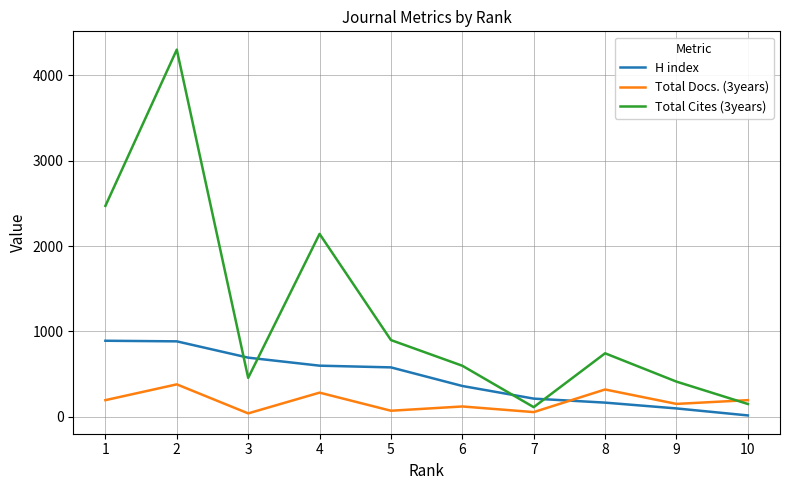

Count the number of categories in the chart.

10